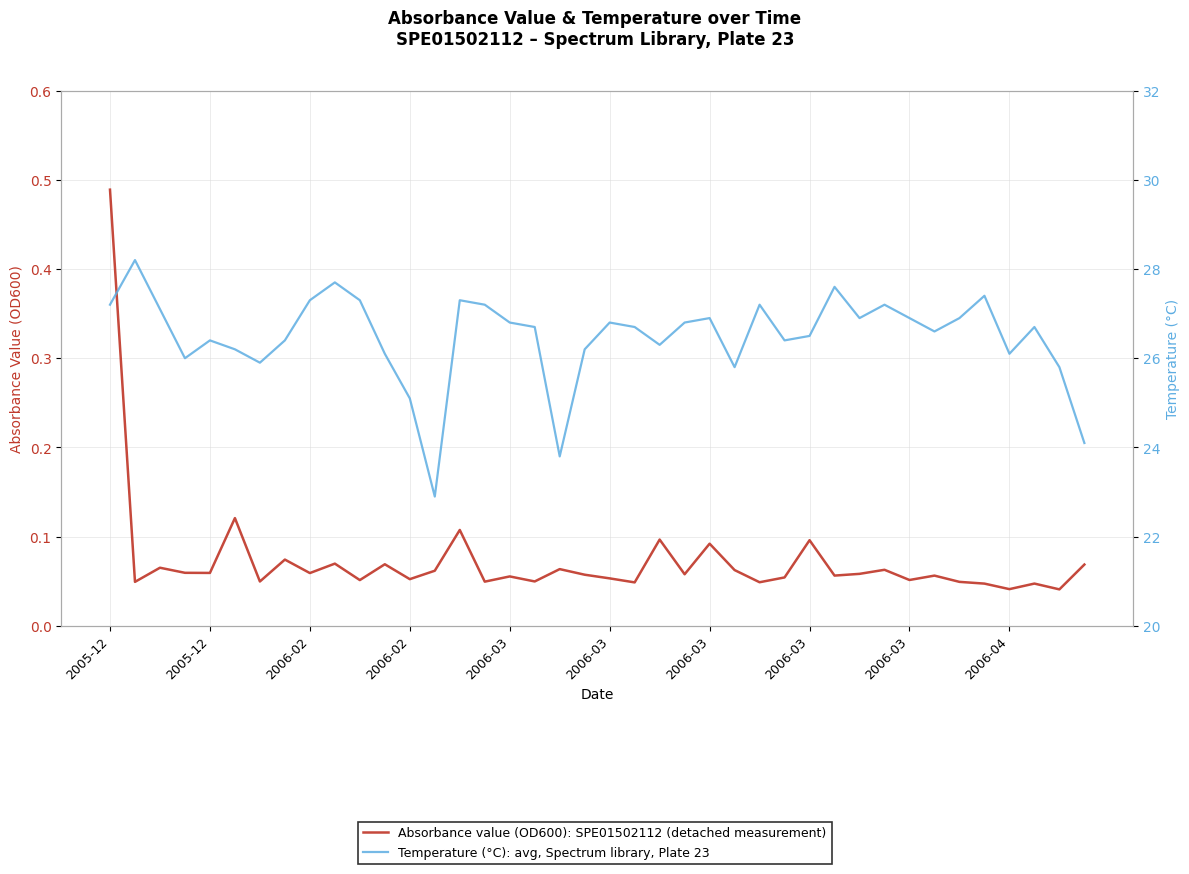

Reading left to right, what are all the values shown in this chart?

Absorbance value (OD600): SPE01502112 (detached measurement): 0.5	0.0	0.1	0.1	0.1	0.1	0.0	0.1	0.1	0.1	0.1	0.1	0.1	0.1	0.1	0.0	0.1	0.0	0.1	0.1	0.1	0.0	0.1	0.1	0.1	0.1	0.0	0.1	0.1	0.1	0.1	0.1	0.1	0.1	0.0	0.0	0.0	0.0	0.0	0.1
Temperature (°C): avg, Spectrum library, Plate 23: 27.2	28.2	27.1	26.0	26.4	26.2	25.9	26.4	27.3	27.7	27.3	26.1	25.1	22.9	27.3	27.2	26.8	26.7	23.8	26.2	26.8	26.7	26.3	26.8	26.9	25.8	27.2	26.4	26.5	27.6	26.9	27.2	26.9	26.6	26.9	27.4	26.1	26.7	25.8	24.1